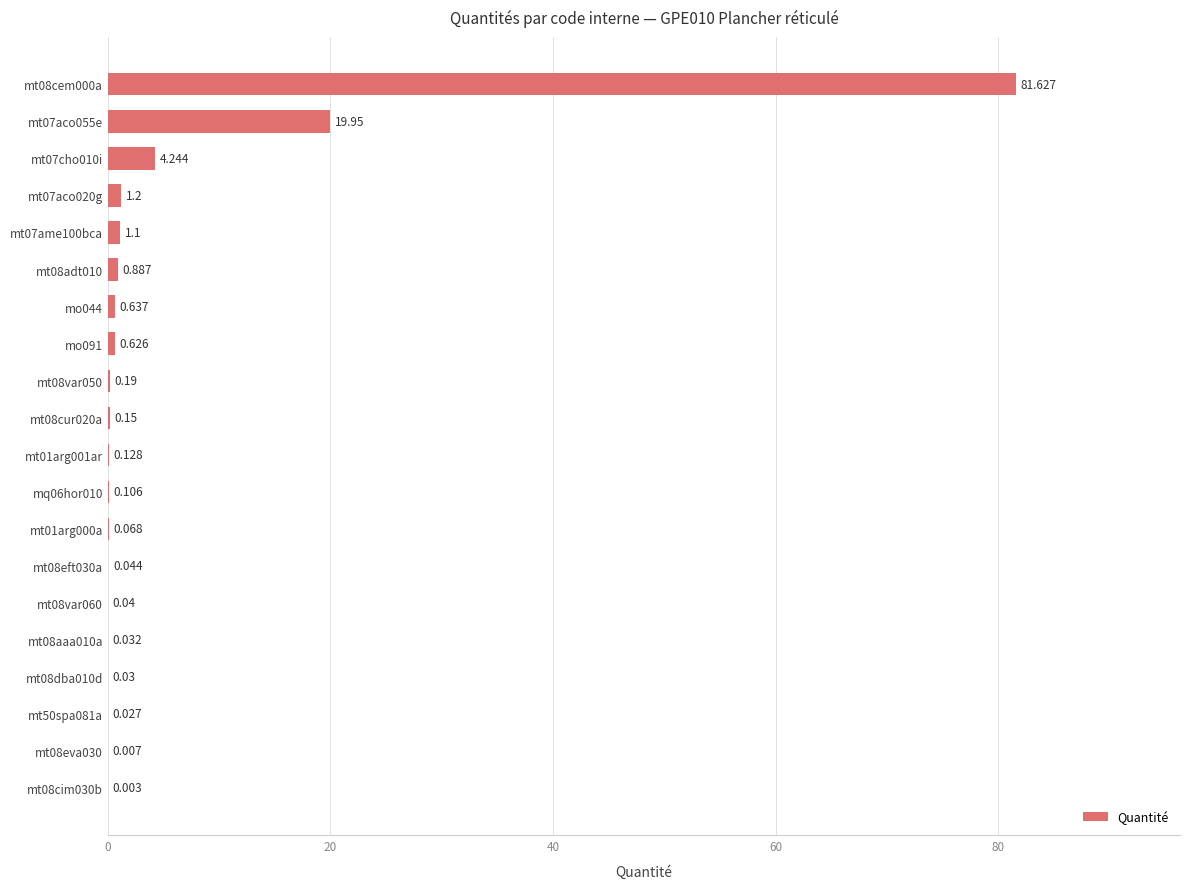

Does the chart contain stacked bars?

No